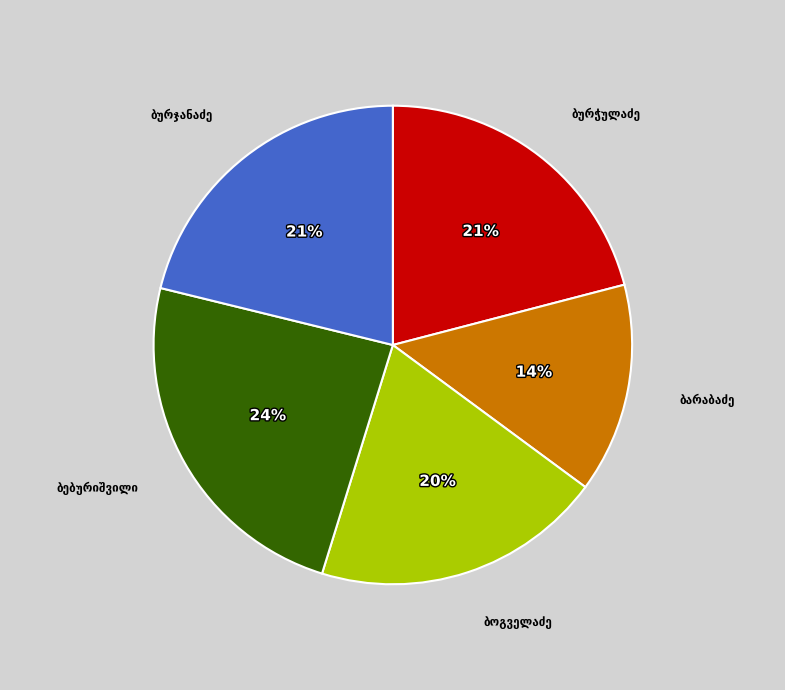

To the nearest percent, what is the difference between the largest and smallest slice percentages?

10%